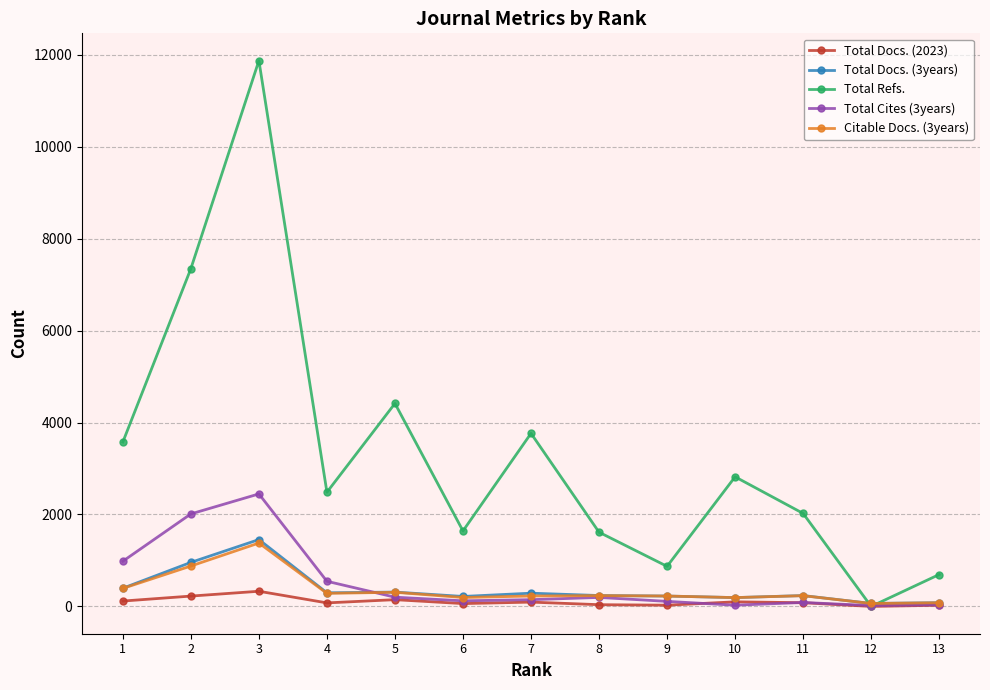

In Total Refs., how many points are lower than both neighbors (excluding endpoints)?

4